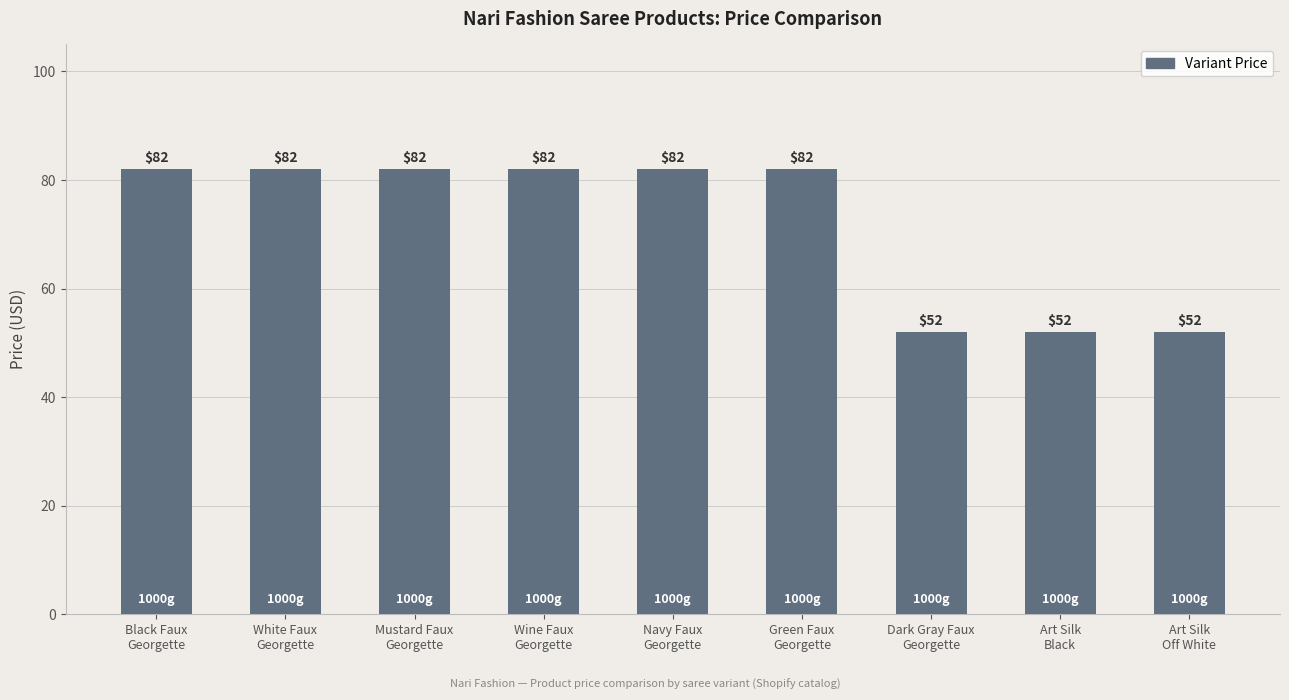

How many data points does each series have?

9